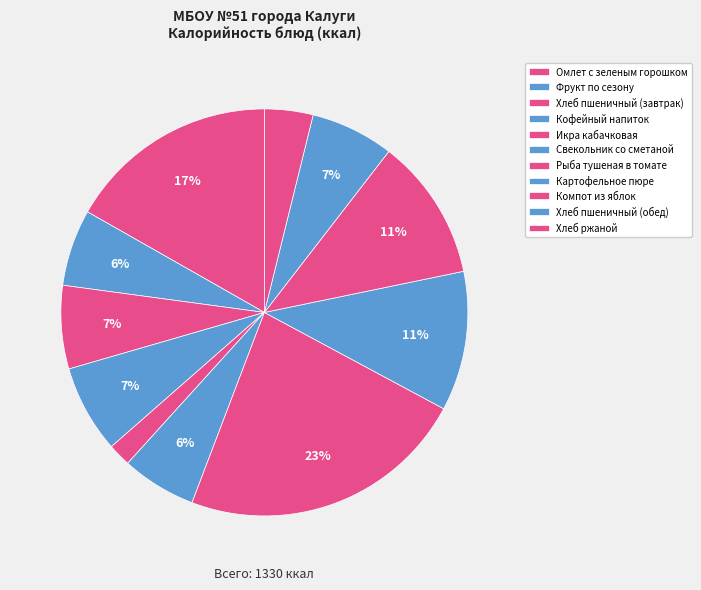

What is the ratio of the value at Фрукт по сезону to the value at Хлеб пшеничный (завтрак)?

0.9